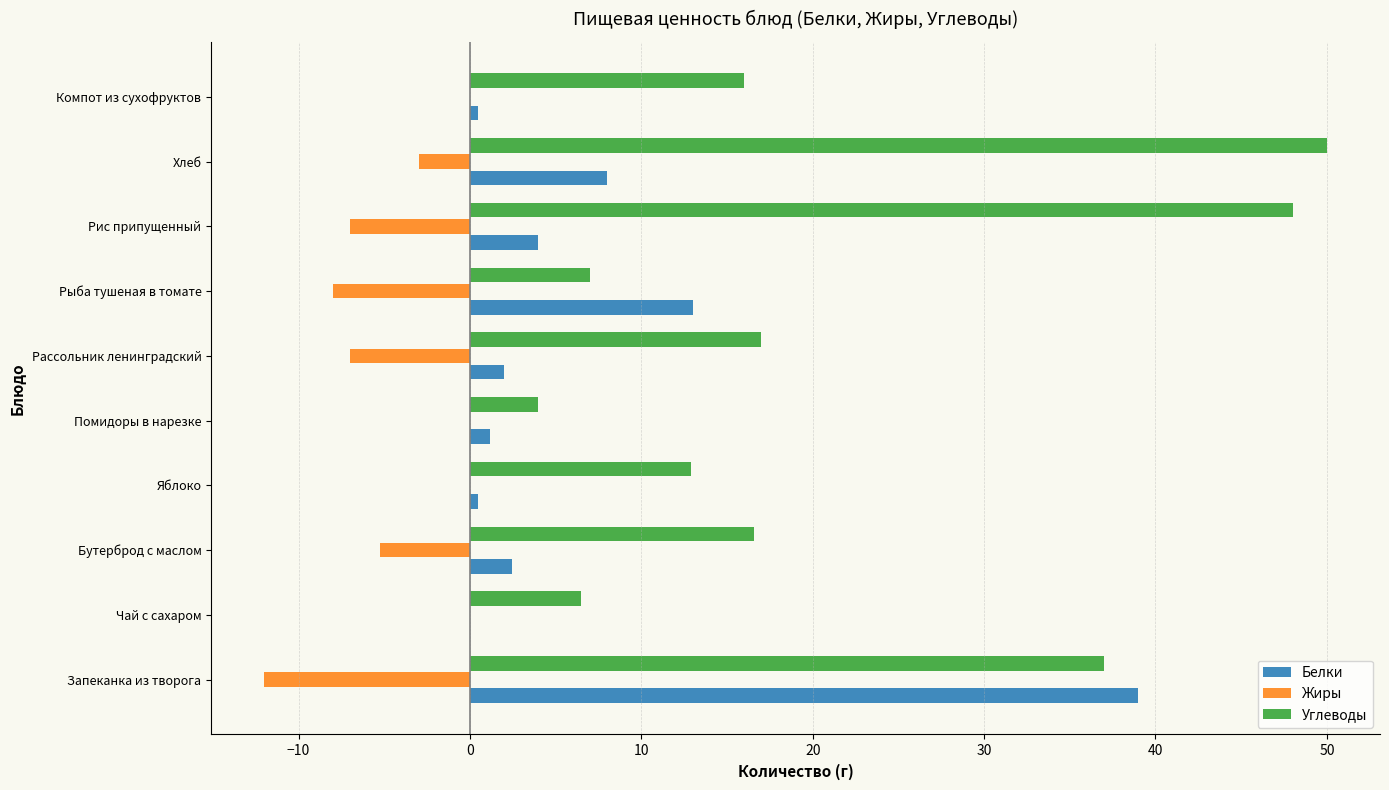

Between Рыба тушеная в томате and Рис припущенный, which series saw the biggest shift?

Углеводы